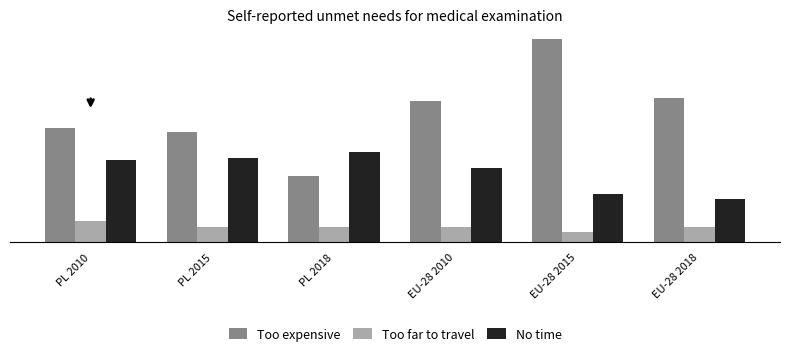

Where does the Too expensive series first go above 27?

EU-28 2010